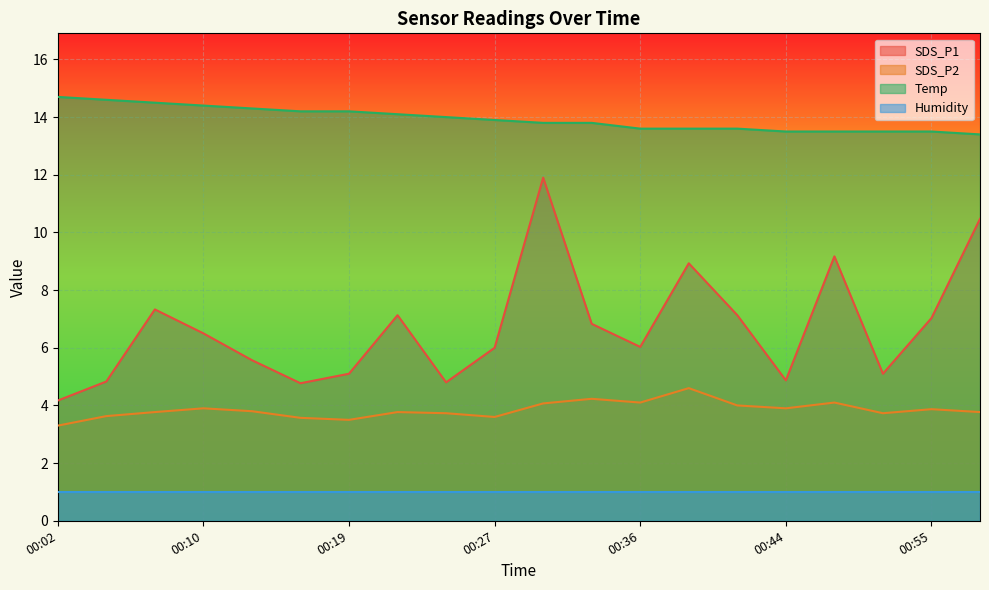

Which has a higher value, 00:02 or 00:24?

00:24